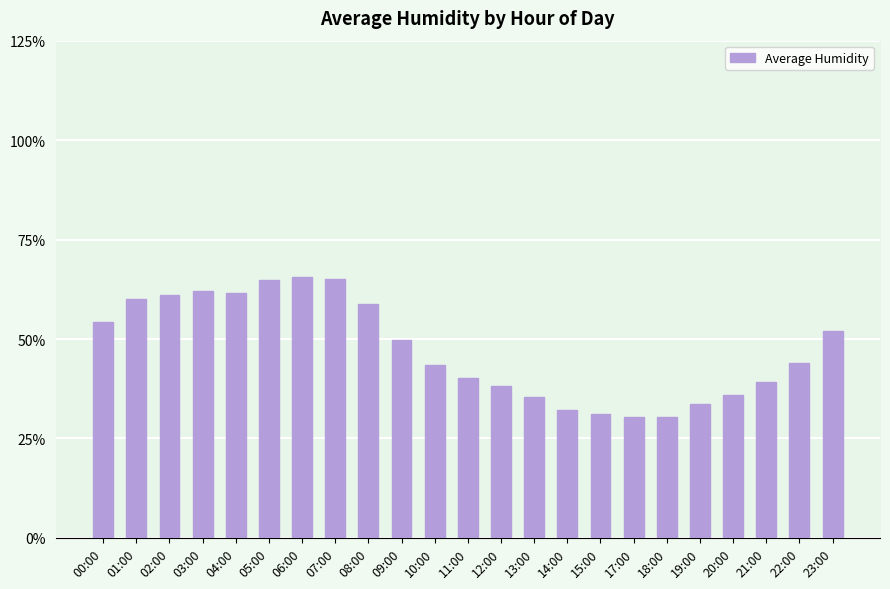

What is the difference between the maximum and minimum values?

35.2